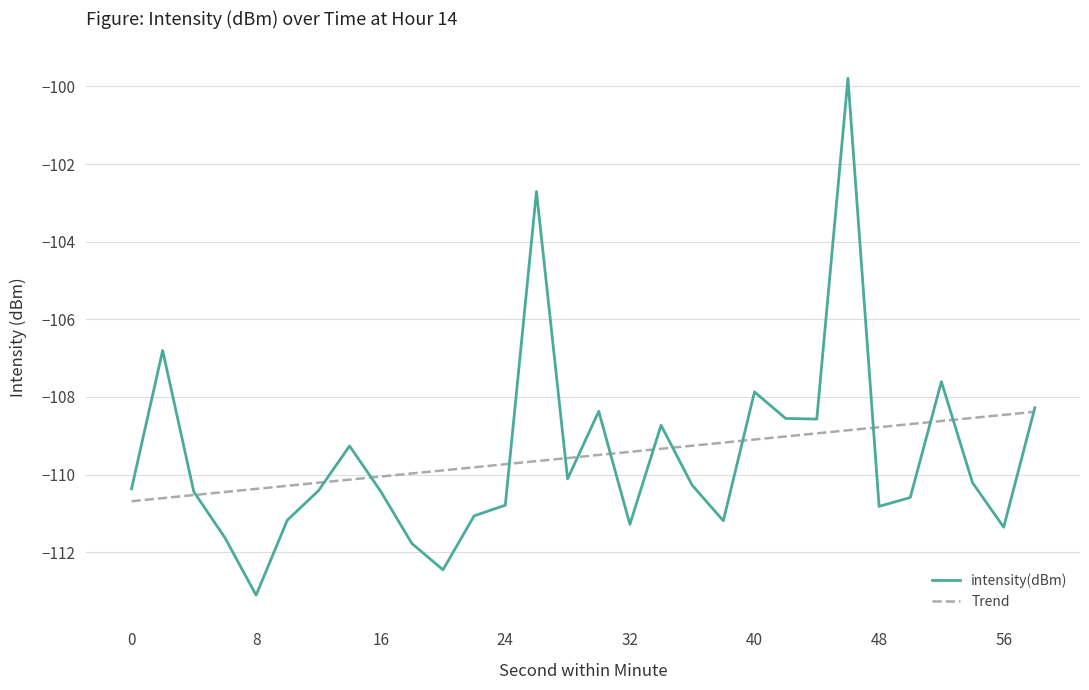

At how many categories does at least one series exceed -101?

1